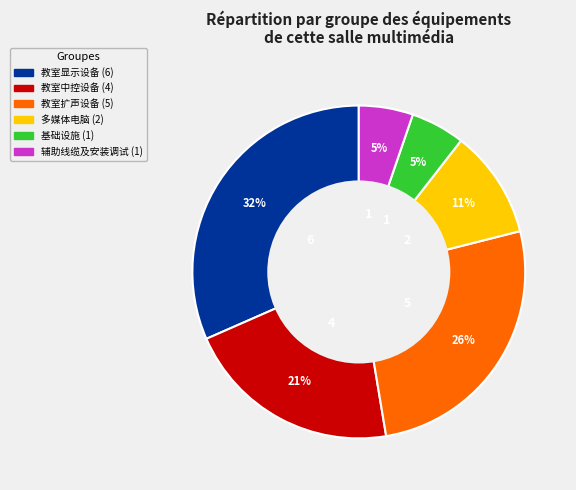

What is the ratio of the value at 教室扩声设备 to the value at 教室显示设备?

0.8